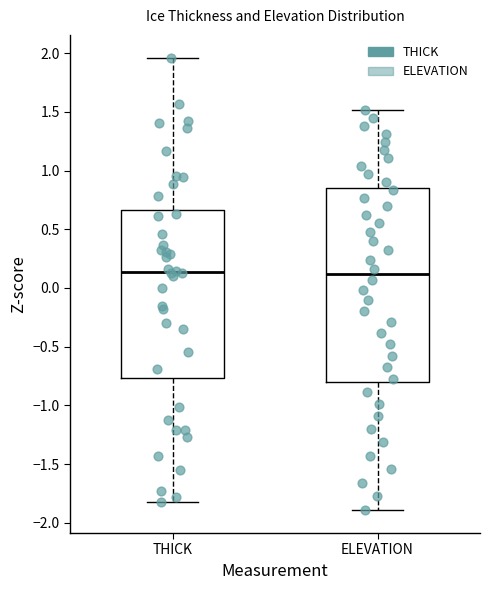

Reading left to right, read every box against the y-axis: the position of its median line, the range the box covers, and the ends of its whiskers. The values are not printed on the chart, so give them approximately, as read against the axis.

THICK: median 0.15, box -0.75 to 0.65, whiskers -1.80 to 1.95
ELEVATION: median 0.10, box -0.80 to 0.85, whiskers -1.90 to 1.50